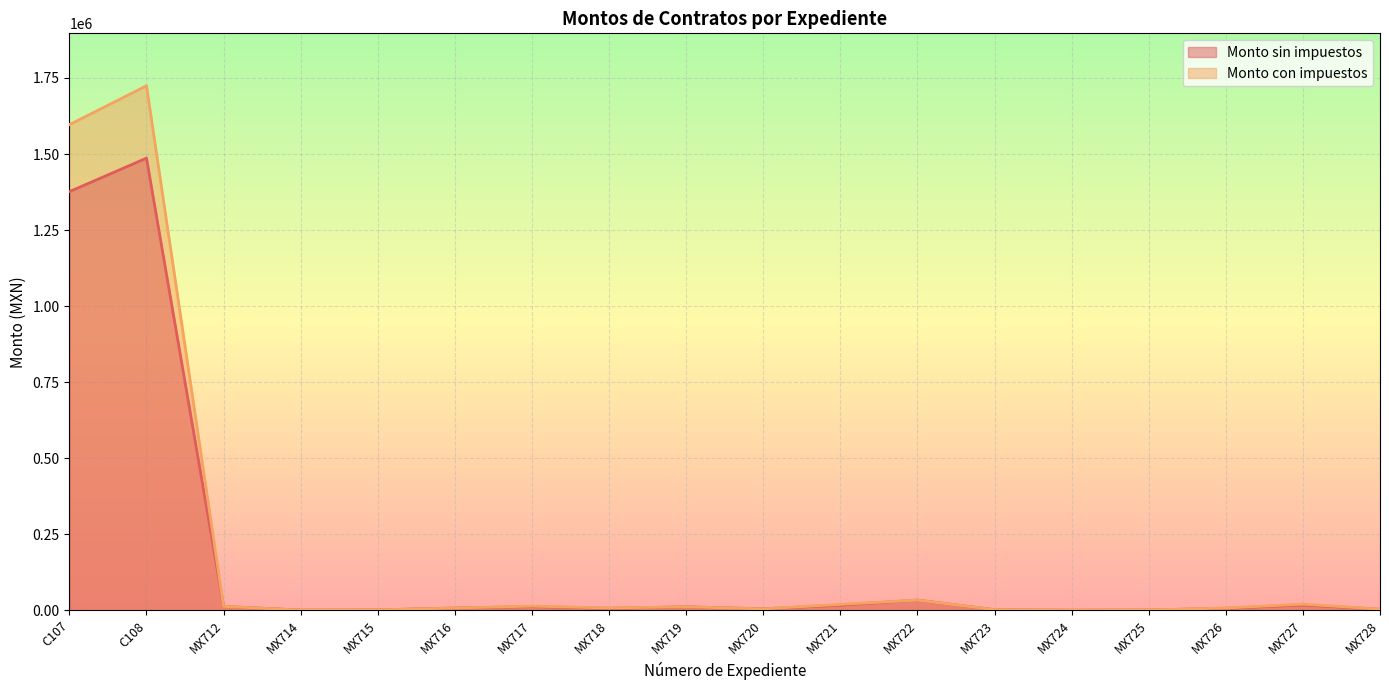

Read the Monto con impuestos value at MX720.

4638.0